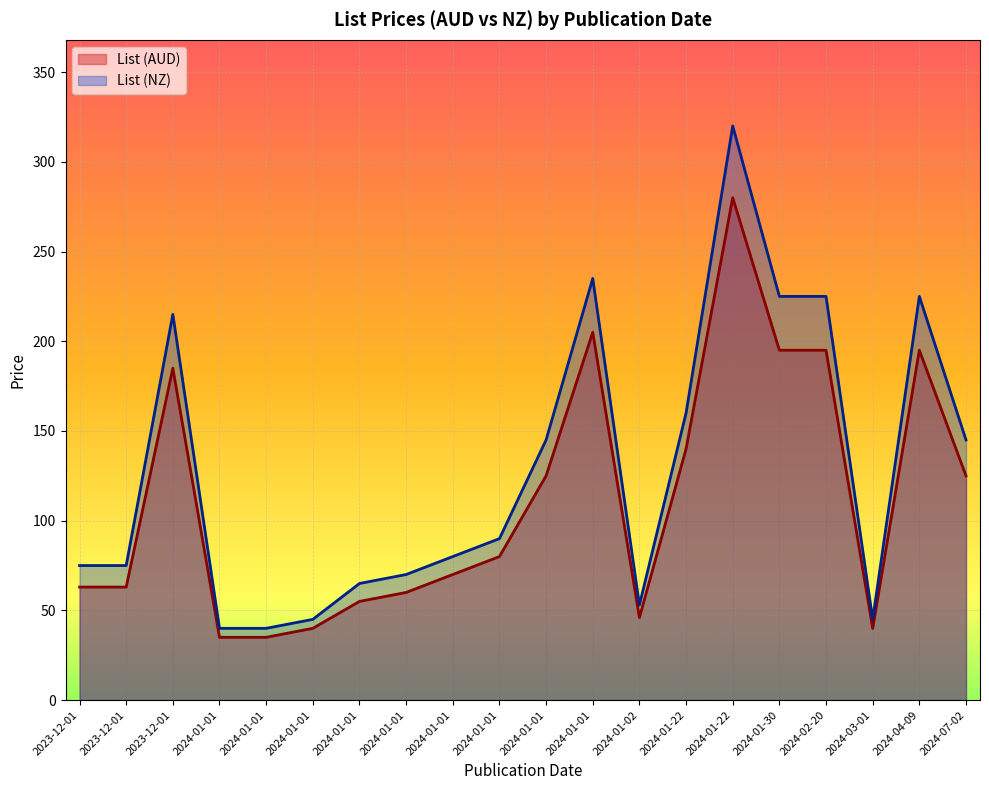

Rank the series by their maximum value, from highest to lowest.

List (NZ), List (AUD)